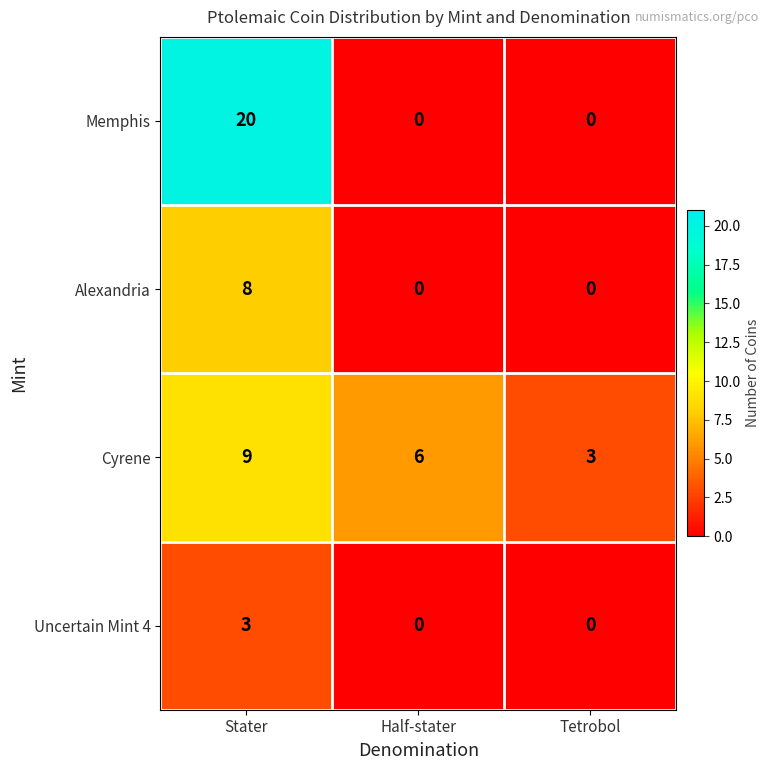

At which category is the sum across all series the highest?

Stater